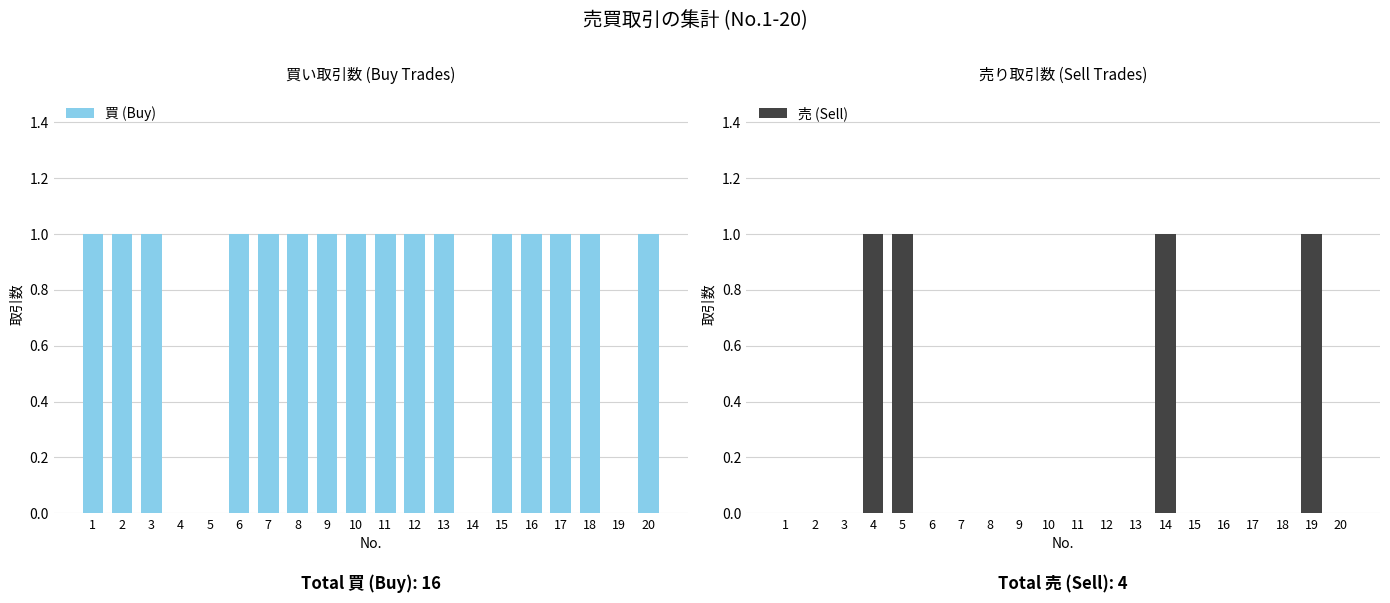

Reading left to right, what are all the values shown in this chart?

買 (Buy): 1=1	2=1	3=1	4=0	5=0	6=1	7=1	8=1	9=1	10=1	11=1	12=1	13=1	14=0	15=1	16=1	17=1	18=1	19=0	20=1
売 (Sell): 1=0	2=0	3=0	4=1	5=1	6=0	7=0	8=0	9=0	10=0	11=0	12=0	13=0	14=1	15=0	16=0	17=0	18=0	19=1	20=0